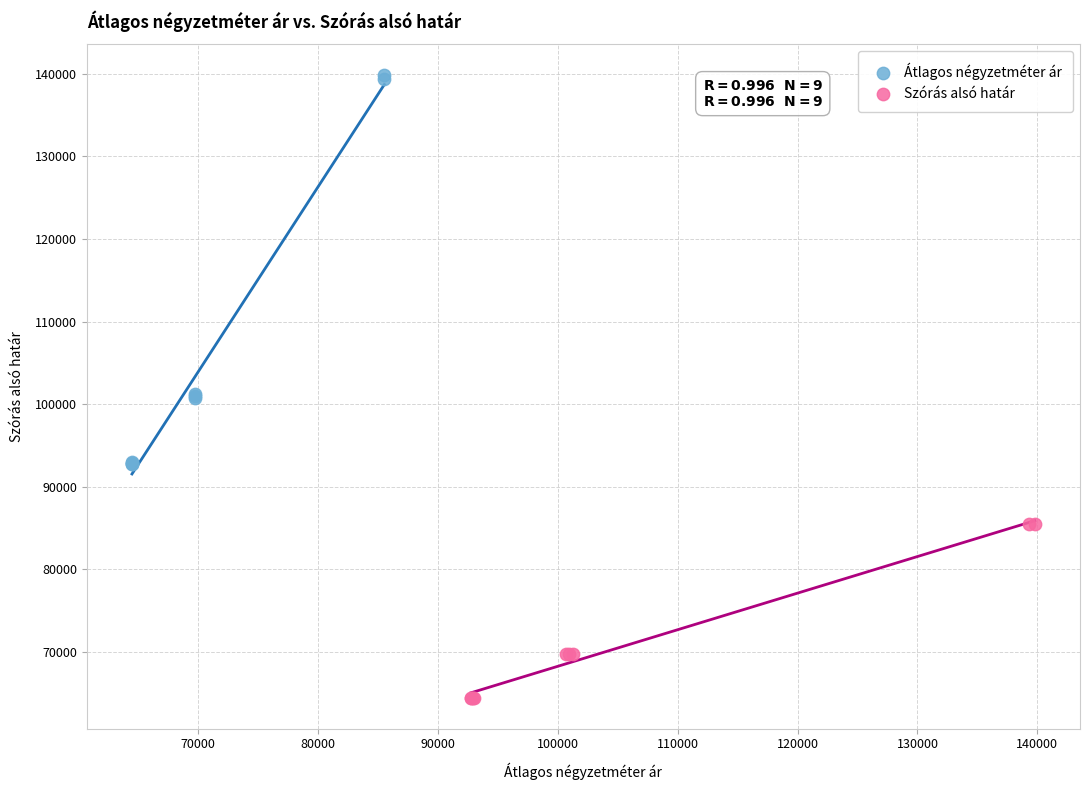

Which series has the largest Y range (max minus min)?

Átlagos négyzetméter ár